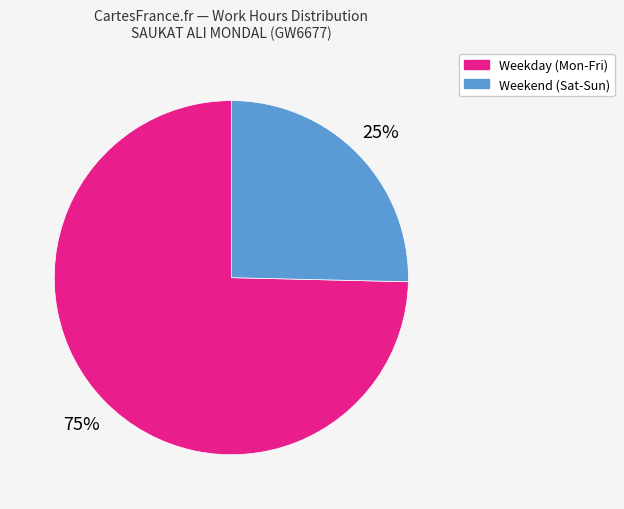

Which slice represents more than half of the pie?

Weekday (Mon-Fri)